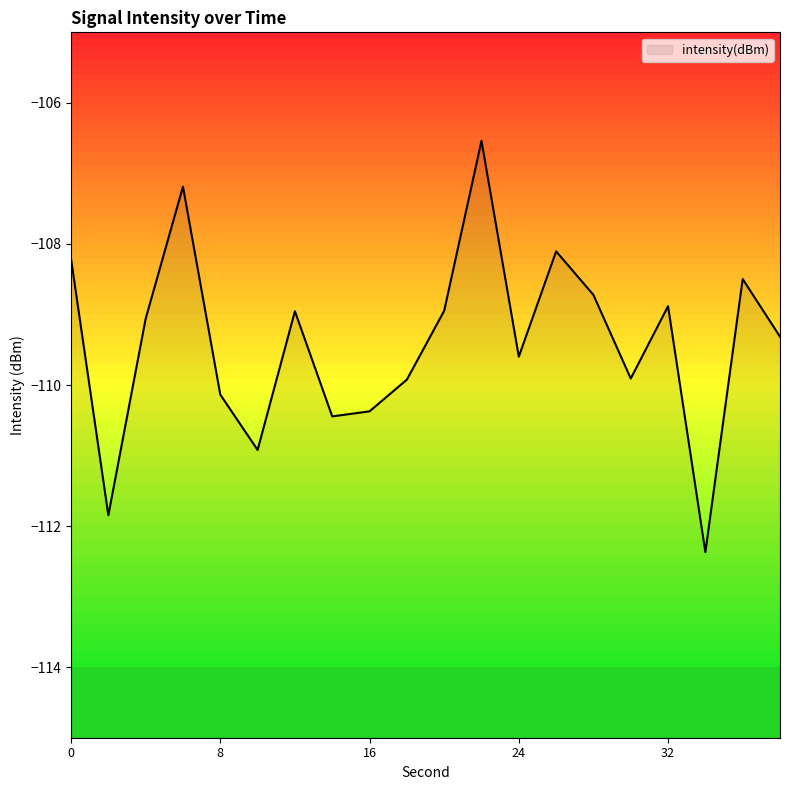

The value at 18 is -170.2. True or false?

False